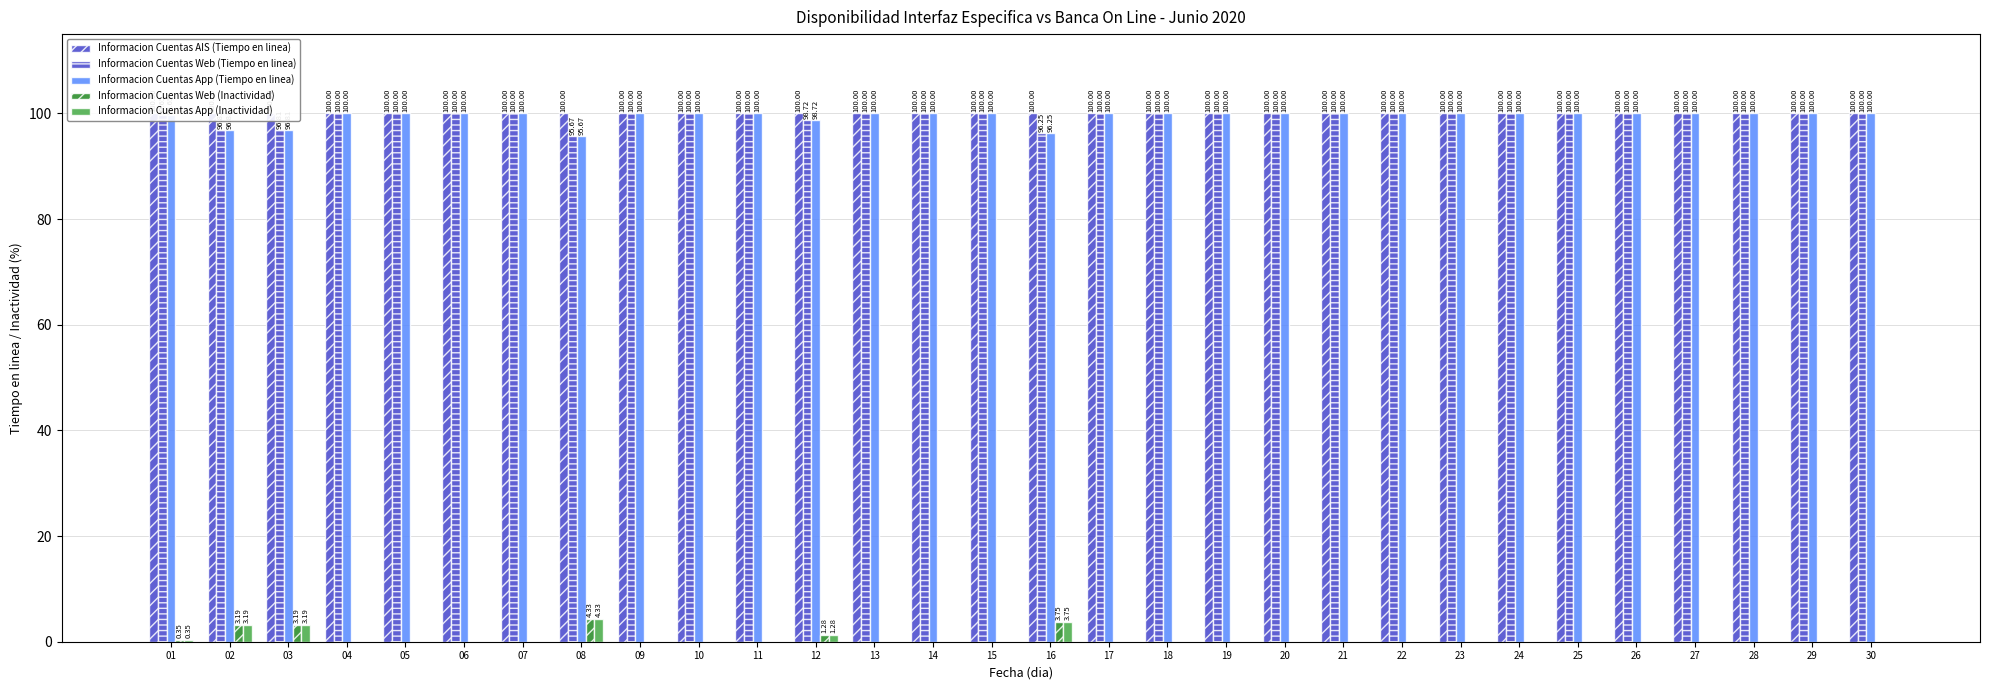

How many categories are shown in the chart?

30